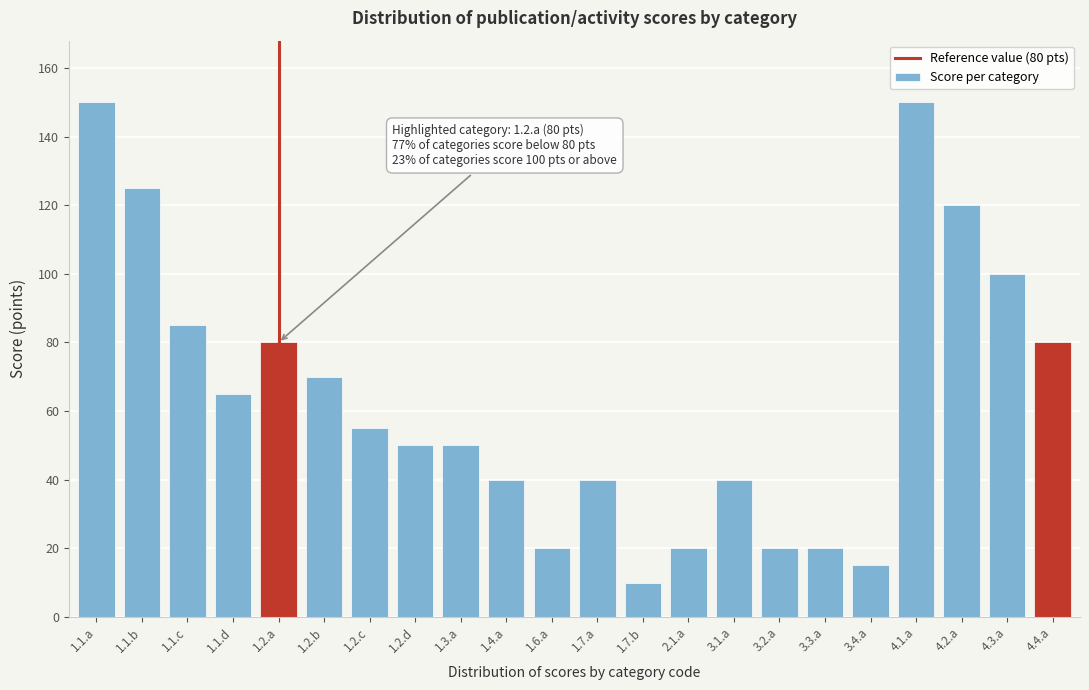

Reading left to right, list all the values displayed in this chart.

150	125	85	65	80	70	55	50	50	40	20	40	10	20	40	20	20	15	150	120	100	80